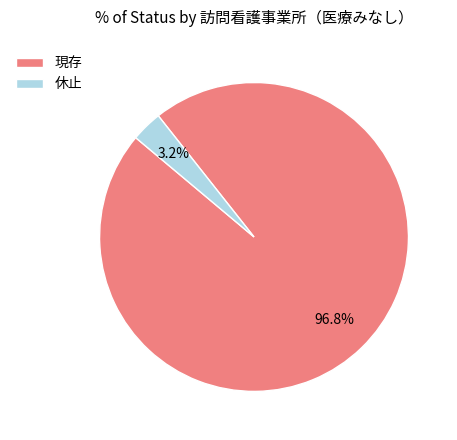

How much of the chart is everything except 現存?

3.2%